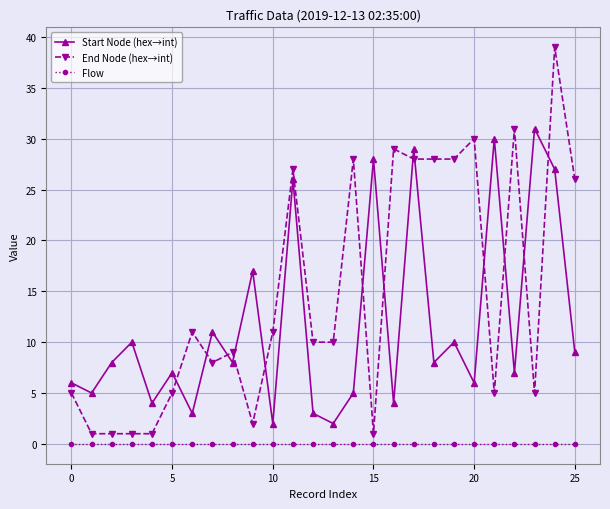

Reading left to right, what are all the values shown in this chart?

Start Node (hex→int): 6	5	8	10	4	7	3	11	8	17	2	26	3	2	5	28	4	29	8	10	6	30	7	31	27	9
End Node (hex→int): 5	1	1	1	1	5	11	8	9	2	11	27	10	10	28	1	29	28	28	28	30	5	31	5	39	26
Flow: 0	0	0	0	0	0	0	0	0	0	0	0	0	0	0	0	0	0	0	0	0	0	0	0	0	0